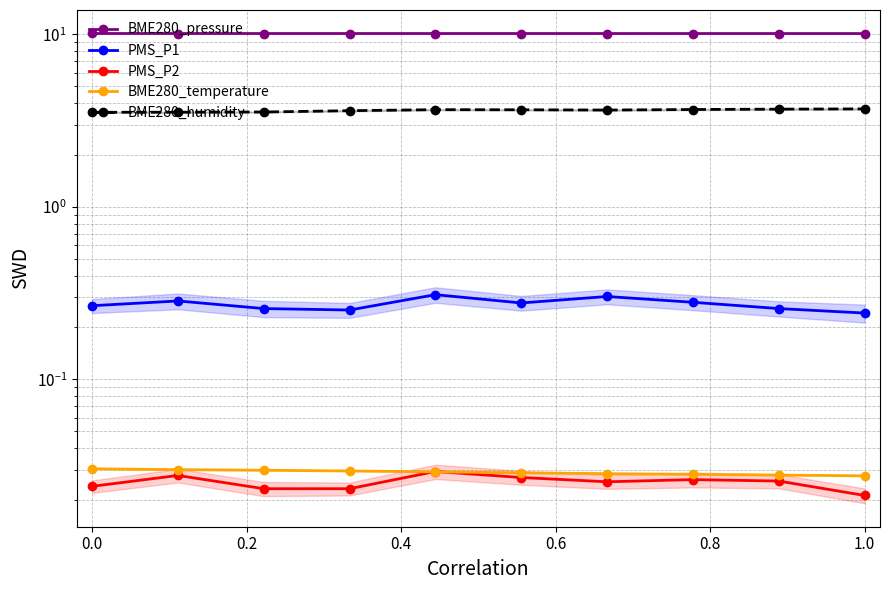

True or false: PMS_P1 and BME280_temperature intersect in this chart.

False